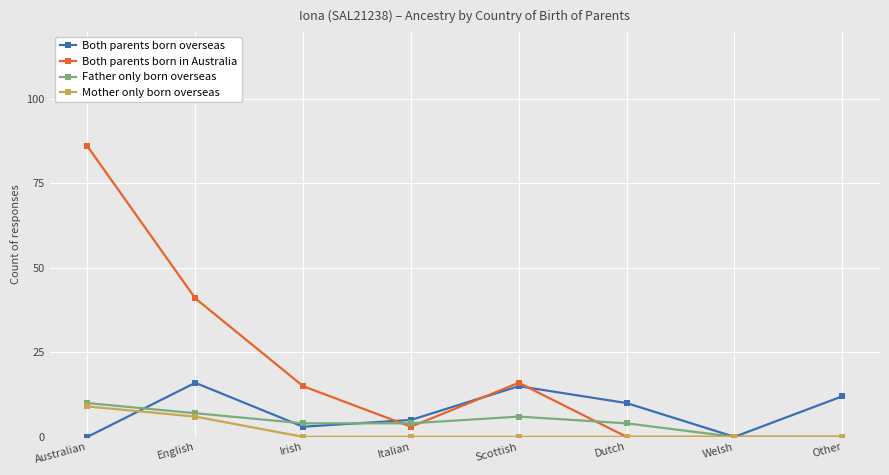

True or false: Both parents born overseas has a value of 6 at English.

False